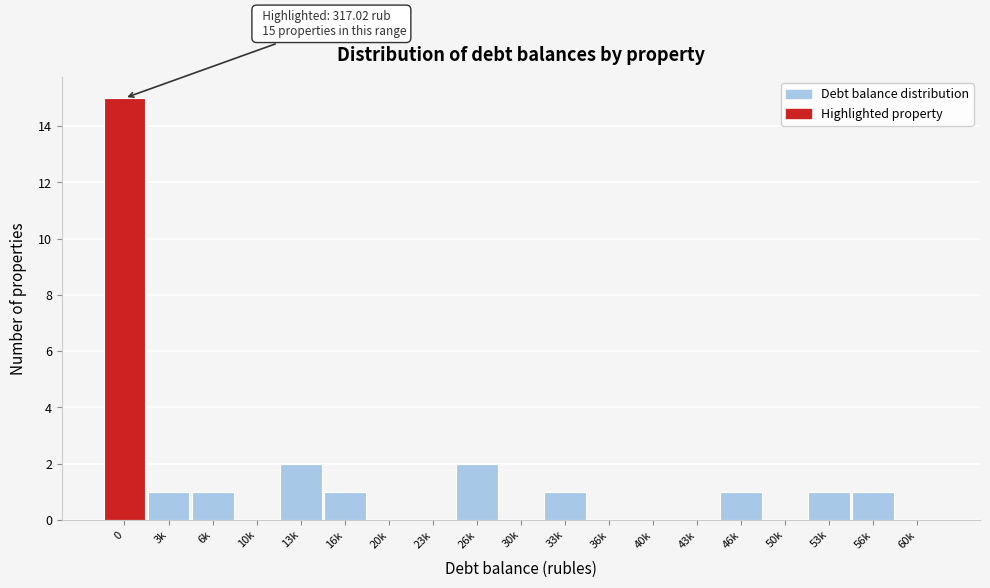

Reading left to right, list all the values displayed in this chart.

0=15	3k=1	6k=1	10k=0	13k=2	16k=1	20k=0	23k=0	26k=2	30k=0	33k=1	36k=0	40k=0	43k=0	46k=1	50k=0	53k=1	56k=1	60k=0